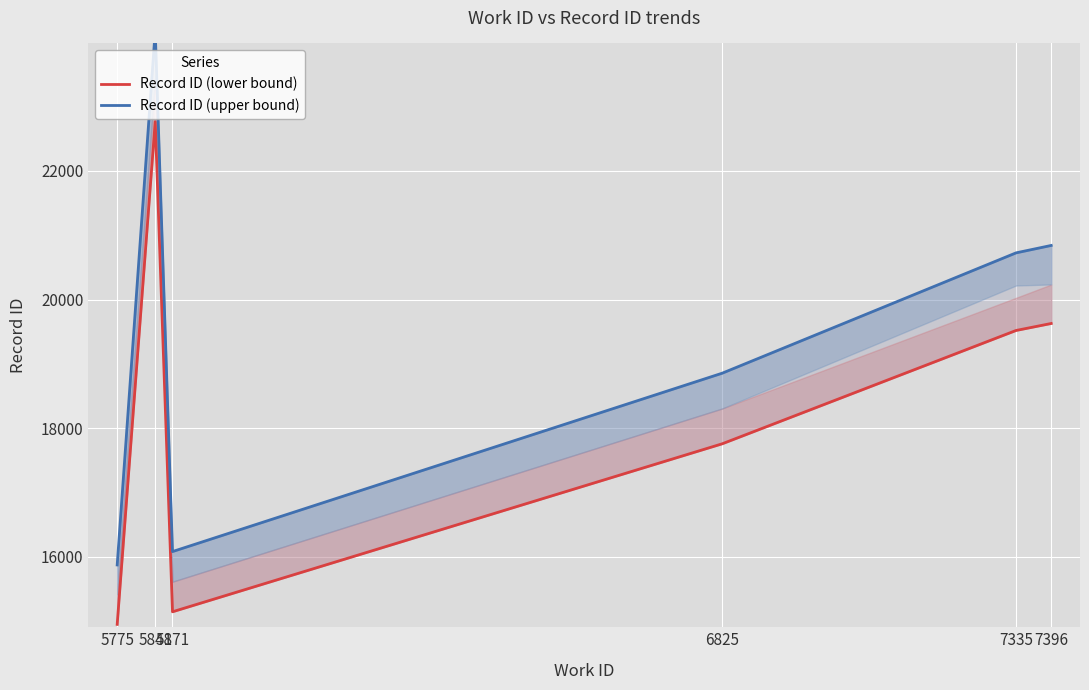

What is the difference between the highest and lowest values at 6825?

1098.3